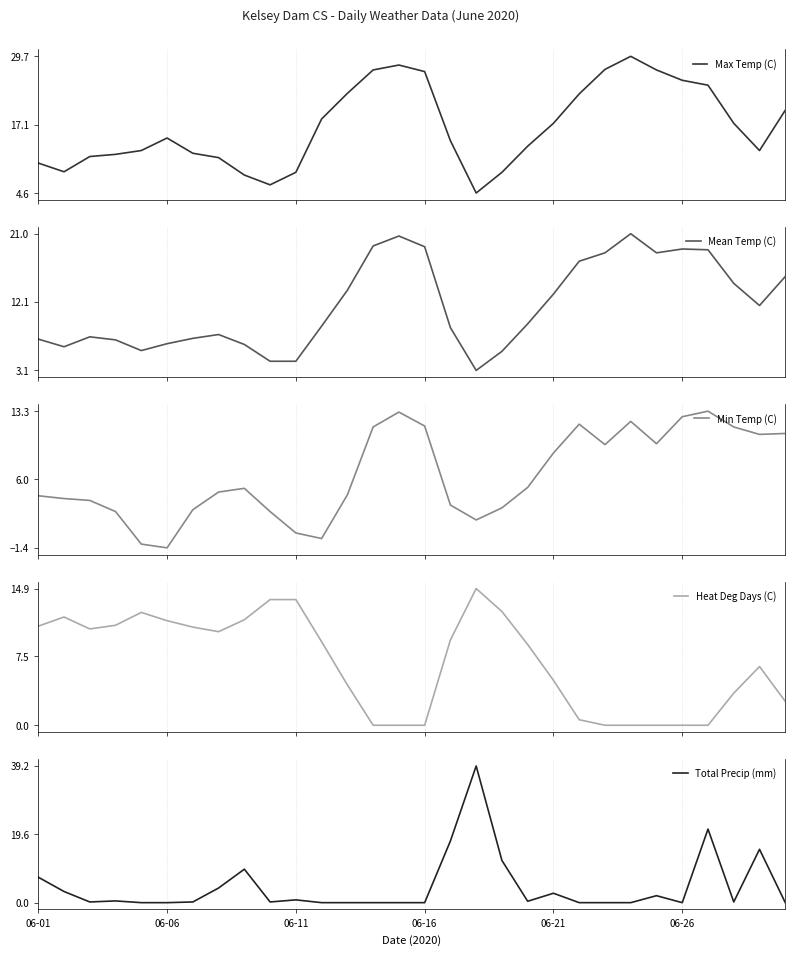

What is the maximum value for Max Temp (C)?

29.7